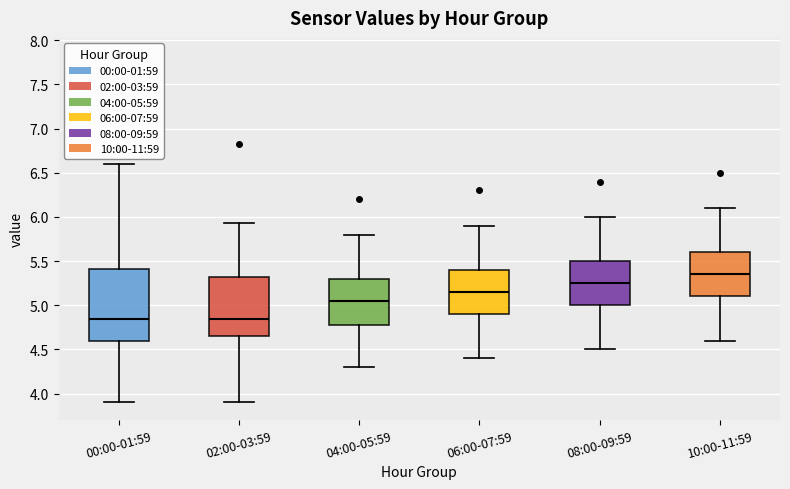

Where does the median line of the box for 06:00-07:59 sit on the y-axis? The values are not printed on the chart, so give them approximately, as read against the axis.

5.15